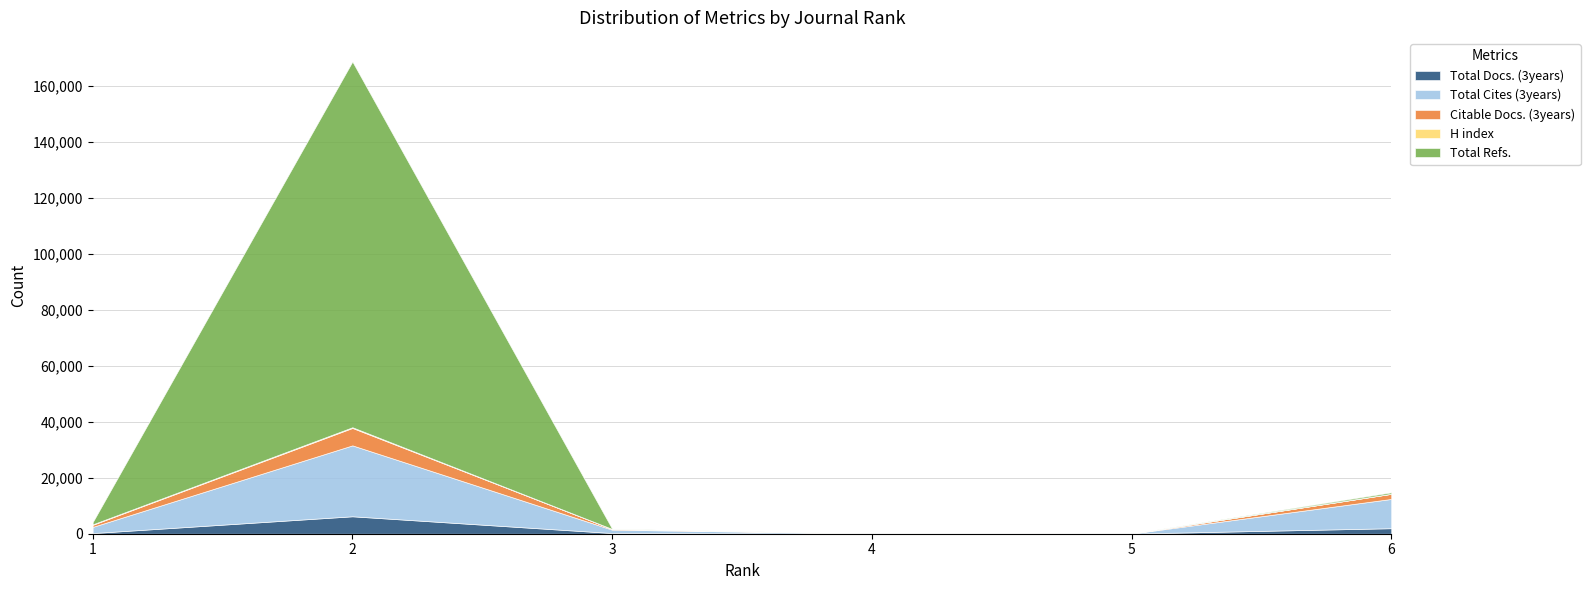

What are all the series names shown in the legend?

Total Docs. (3years), Total Cites (3years), Citable Docs. (3years), H index, Total Refs.